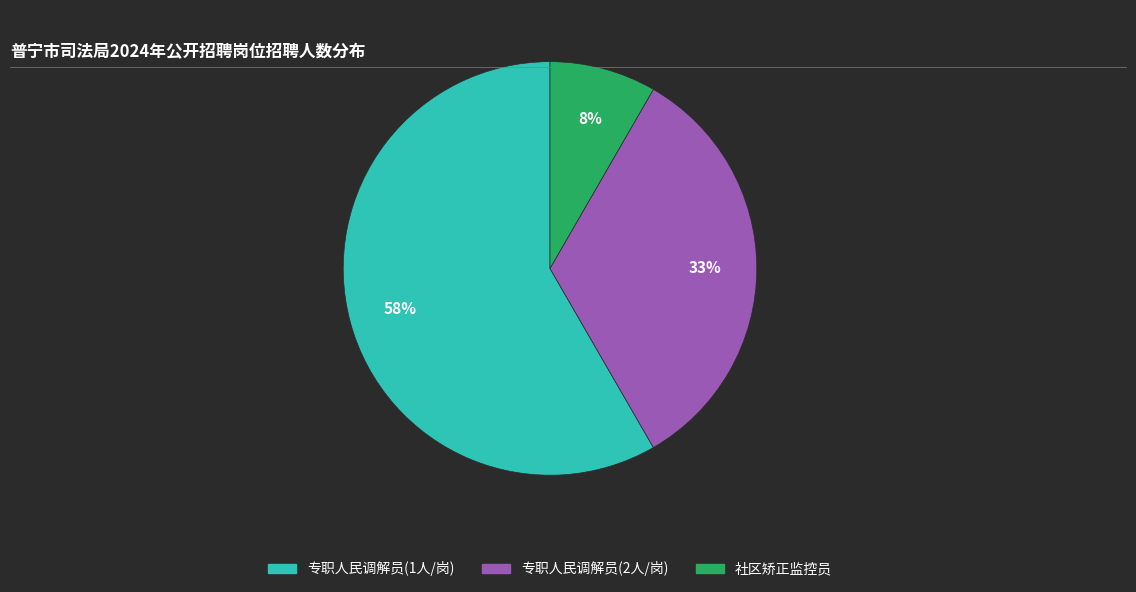

To the nearest percent, what is the average slice percentage?

33%